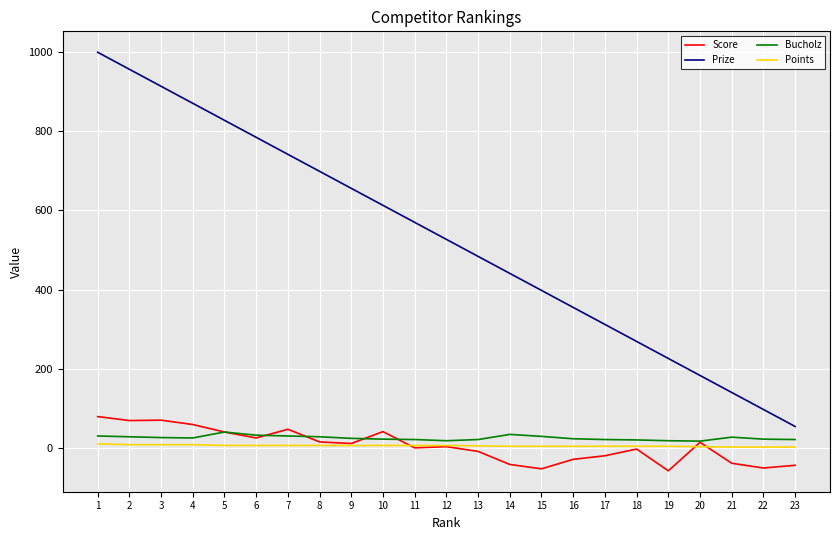

How many series are shown in this chart?

4